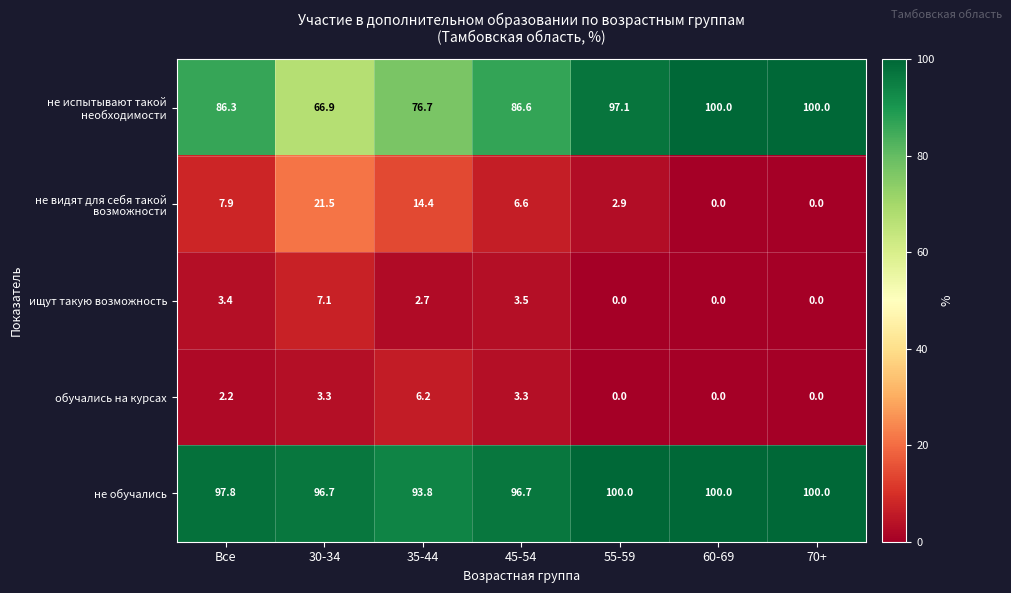

At how many categories does at least one series exceed 43?

7